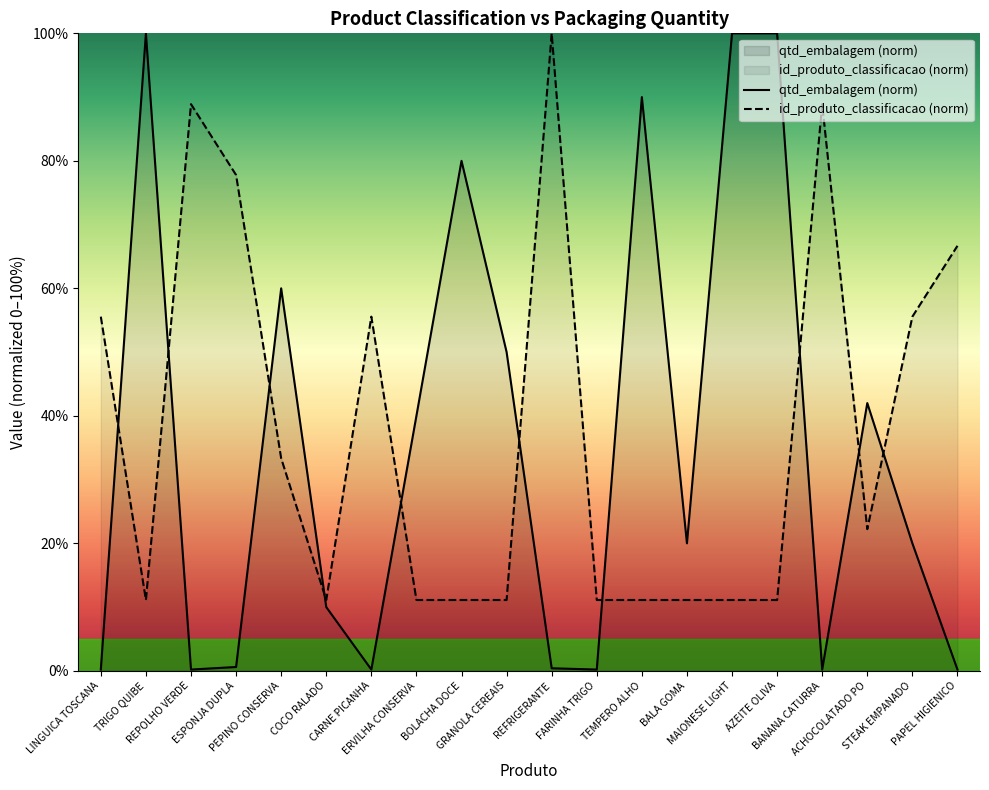

Reading left to right, transcribe all the data shown in this chart.

qtd_embalagem: LINGUICA TOSCANA=0.2	TRIGO QUIBE=100.0	REPOLHO VERDE=0.2	ESPONJA DUPLA=0.6	PEPINO CONSERVA=60.0	COCO RALADO=10.0	CARNE PICANHA=0.2	ERVILHA CONSERVA=40.0	BOLACHA DOCE=80.0	GRANOLA CEREAIS=50.0	REFRIGERANTE=0.4	FARINHA TRIGO=0.2	TEMPERO ALHO=90.0	BALA GOMA=20.0	MAIONESE LIGHT=100.0	AZEITE OLIVA=100.0	BANANA CATURRA=0.2	ACHOCOLATADO PO=42.0	STEAK EMPANADO=20.0	PAPEL HIGIENICO=0.2
id_produto_classificacao: LINGUICA TOSCANA=55.6	TRIGO QUIBE=11.1	REPOLHO VERDE=88.9	ESPONJA DUPLA=77.8	PEPINO CONSERVA=33.3	COCO RALADO=11.1	CARNE PICANHA=55.6	ERVILHA CONSERVA=11.1	BOLACHA DOCE=11.1	GRANOLA CEREAIS=11.1	REFRIGERANTE=100.0	FARINHA TRIGO=11.1	TEMPERO ALHO=11.1	BALA GOMA=11.1	MAIONESE LIGHT=11.1	AZEITE OLIVA=11.1	BANANA CATURRA=88.9	ACHOCOLATADO PO=22.2	STEAK EMPANADO=55.6	PAPEL HIGIENICO=66.7